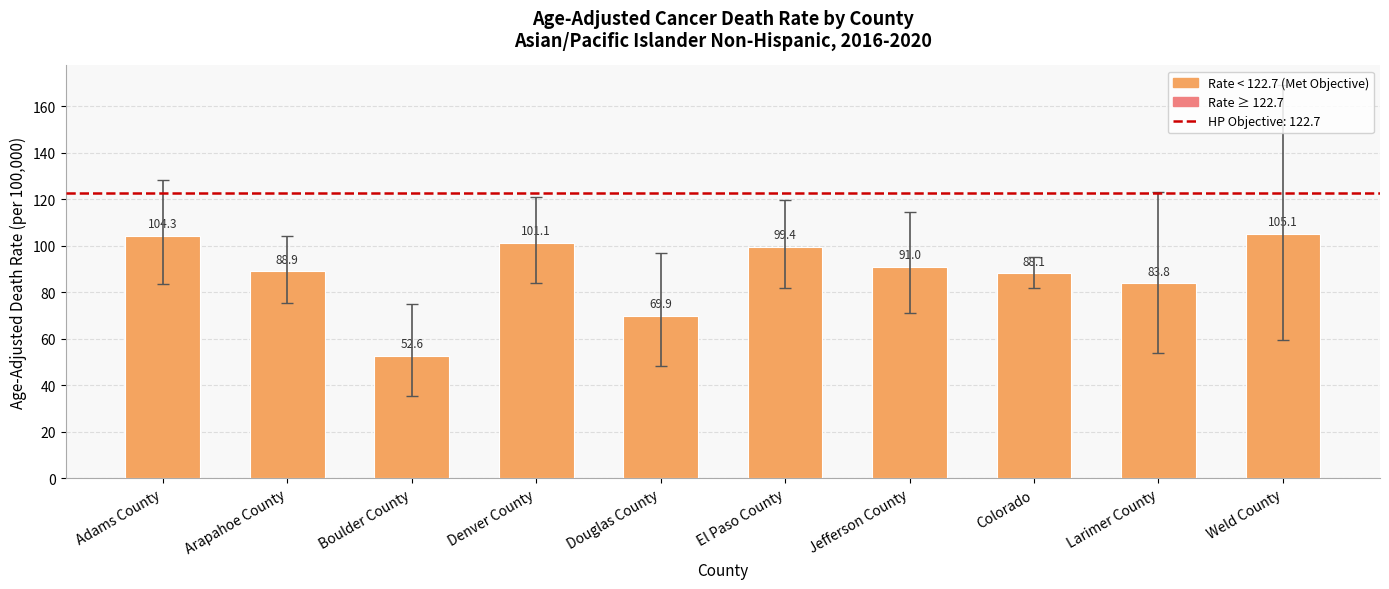

True or false: the data shows 18.3 at Colorado.

False